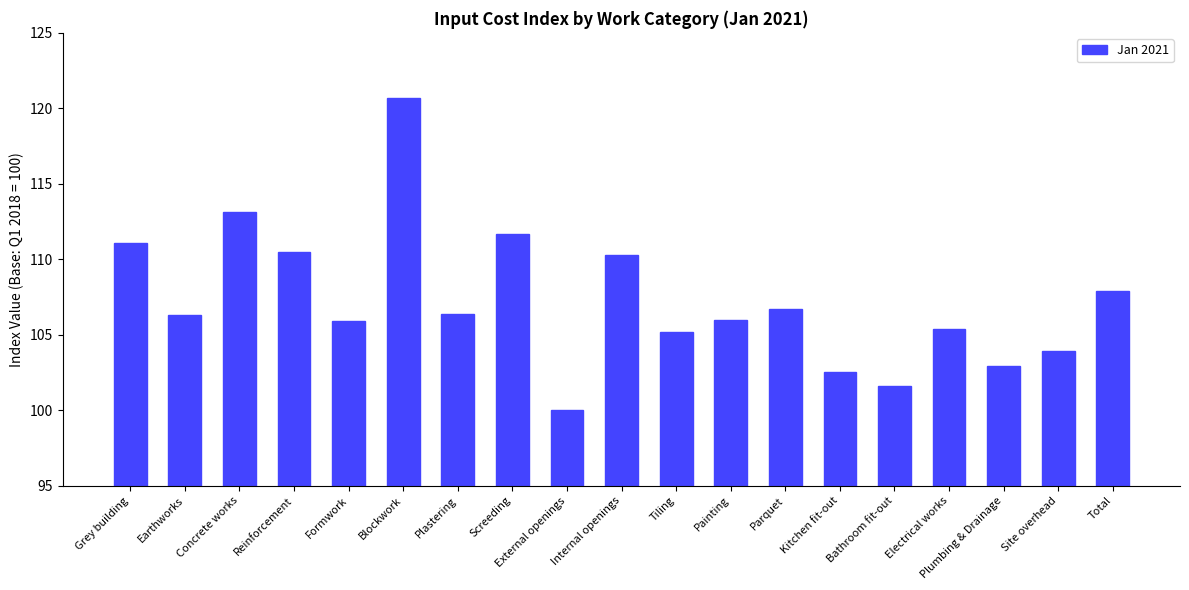

What is the sum of the values at Screeding and Site overhead?

215.6